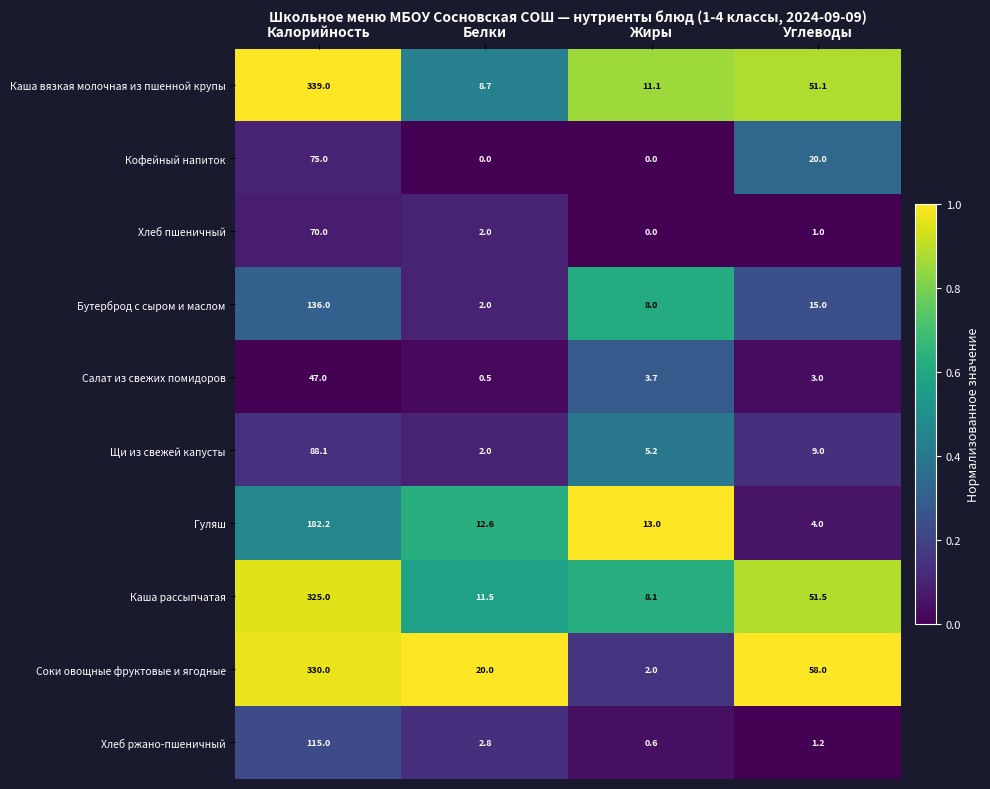

Which series has the widest spread of values?

Каша вязкая молочная из пшенной крупы